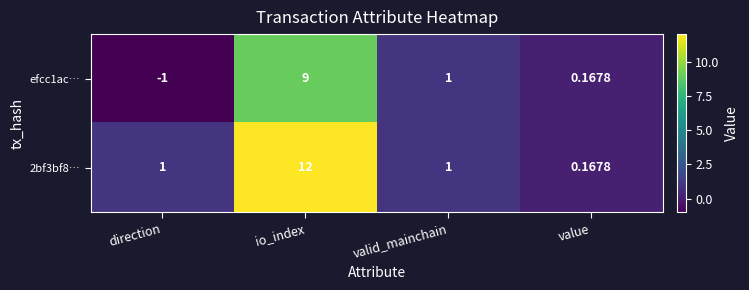

How many data points does each series have?

4